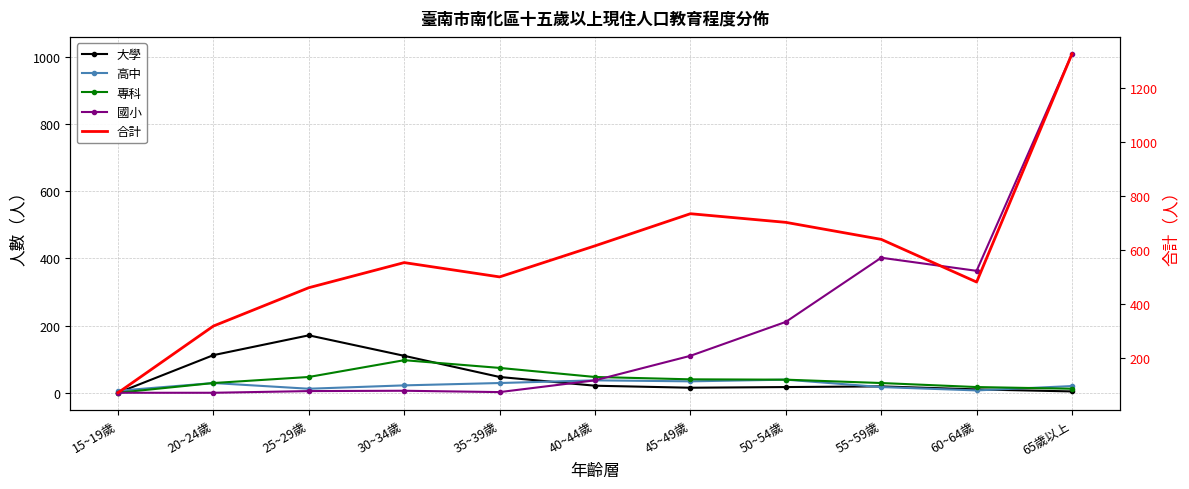

What value does the 高中 series have at 55~59歲?

17